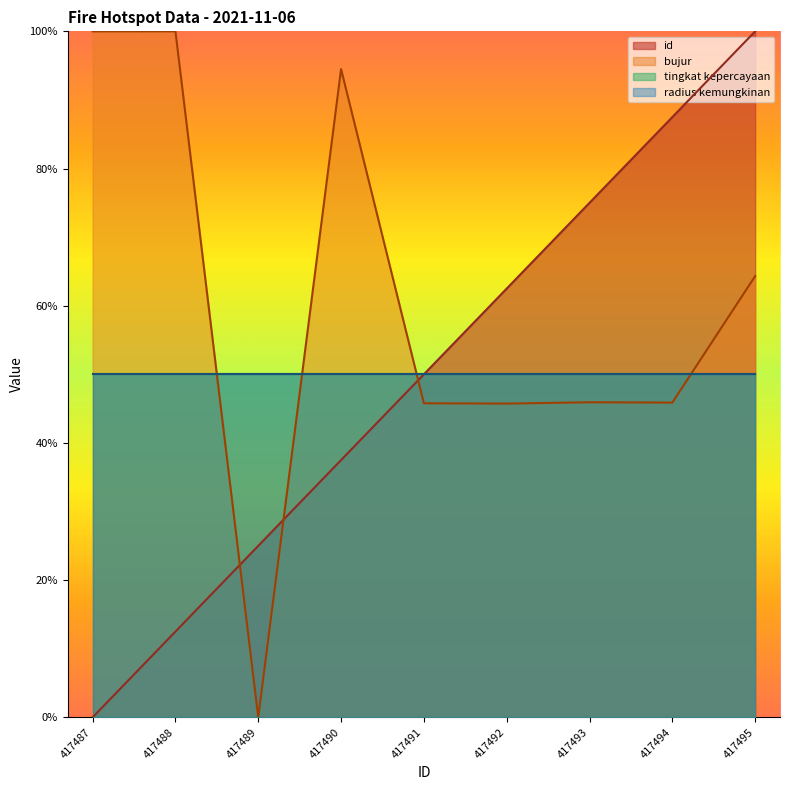

How many categories are shown in the chart?

9